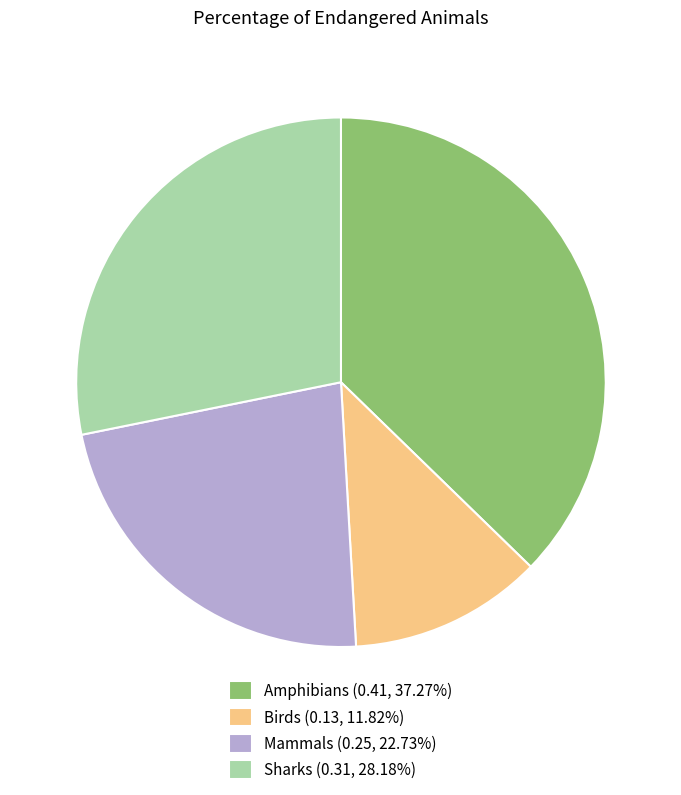

Rank the categories by value from highest to lowest.

Amphibians, Sharks, Mammals, Birds